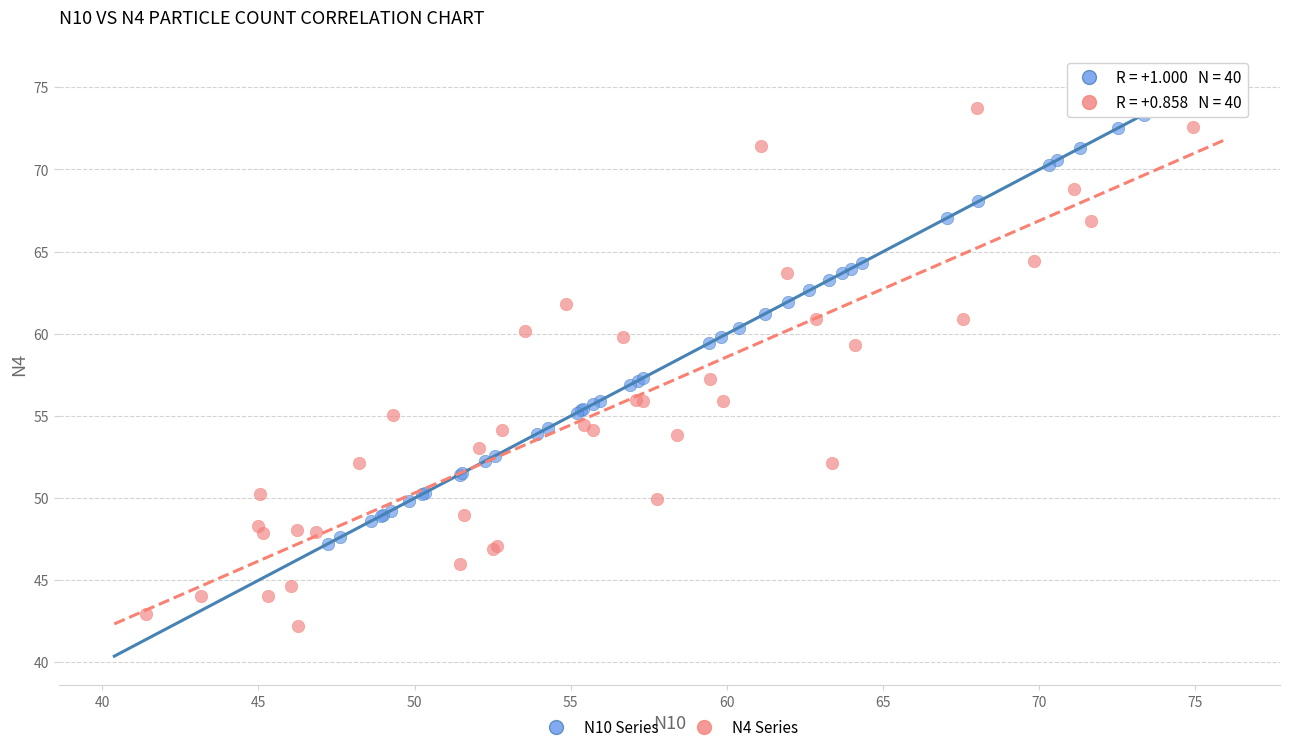

What are all the series names shown in the legend?

N10 Series, N4 Series